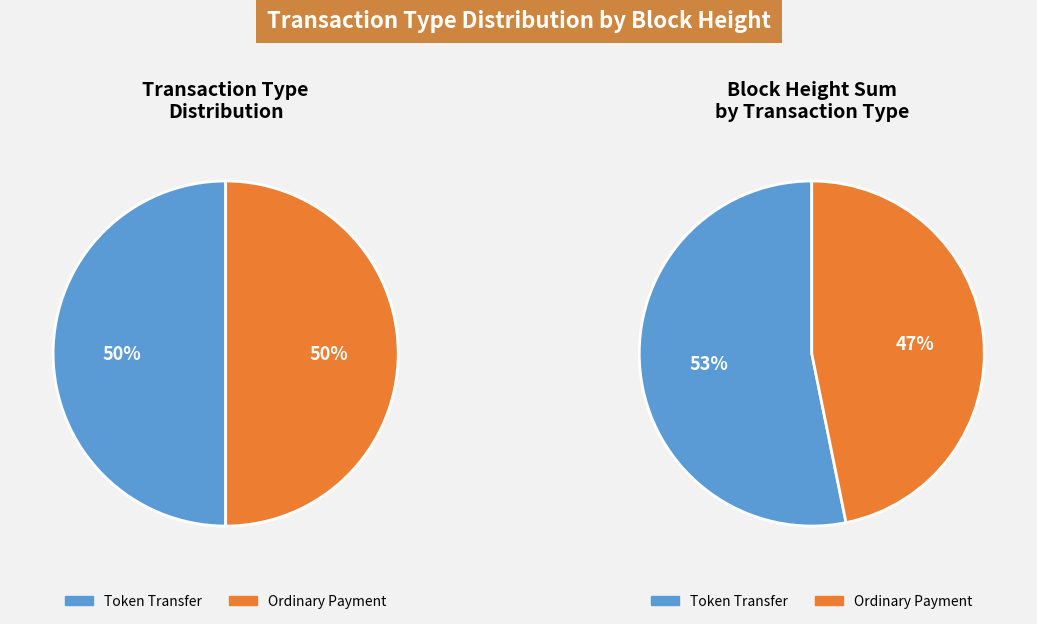

Does any single category account for the majority?

No